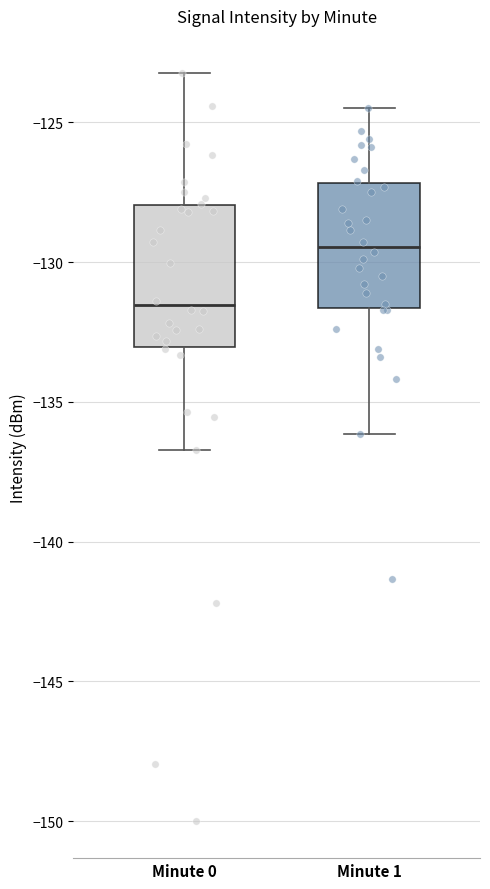

Reading left to right, read every box against the y-axis: the position of its median line, the range the box covers, and the ends of its whiskers. The values are not printed on the chart, so give them approximately, as read against the axis.

Minute 0: median -131.5, box -133.0 to -128.0, whiskers -136.5 to -123.0
Minute 1: median -129.5, box -131.5 to -127.0, whiskers -136.0 to -124.5